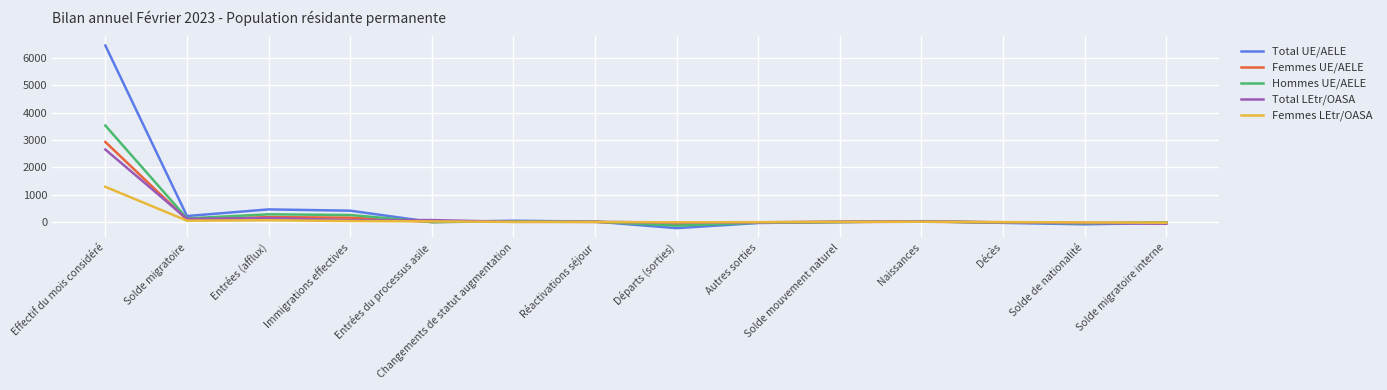

At which category is the sum across all series the highest?

Effectif du mois considéré